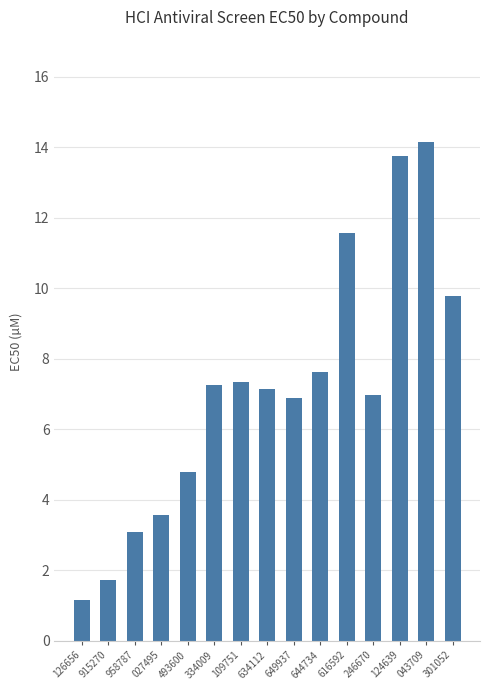

Are the bars grouped side by side (vs. stacked)?

No